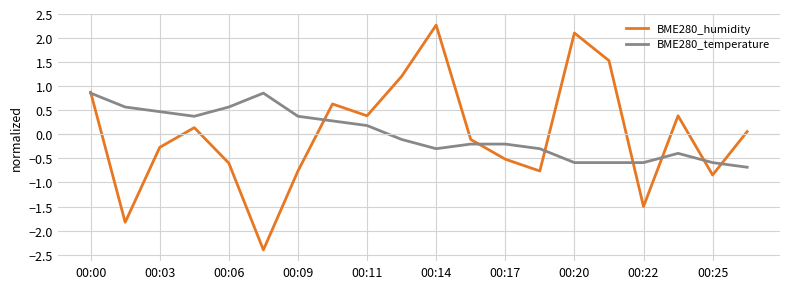

What is the value of the BME280_humidity point at the 13th from the left?

-0.5